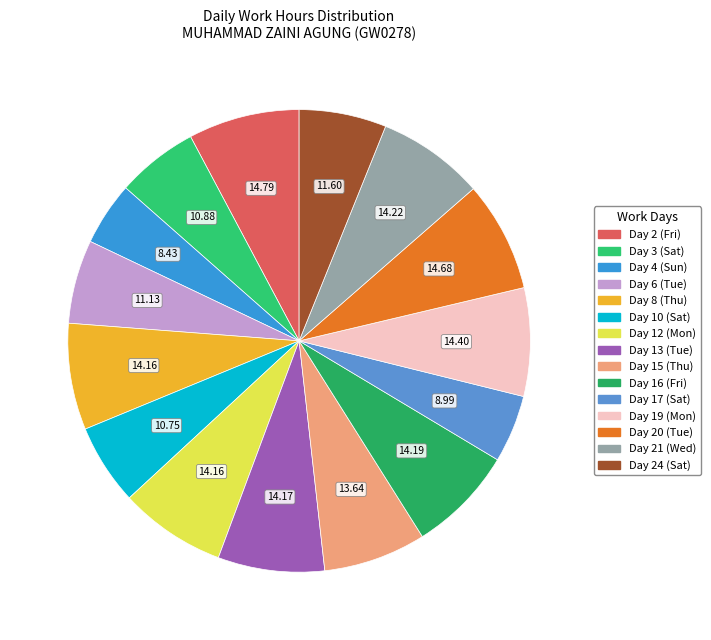

How many segments does this pie chart have?

15